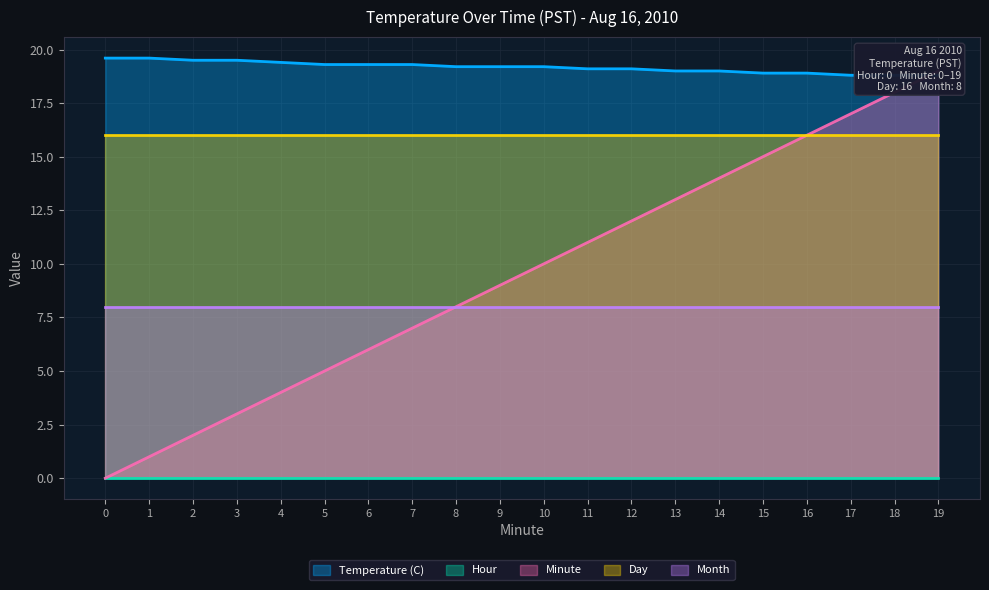

Is it true that Day equals 16.0 at 11?

True